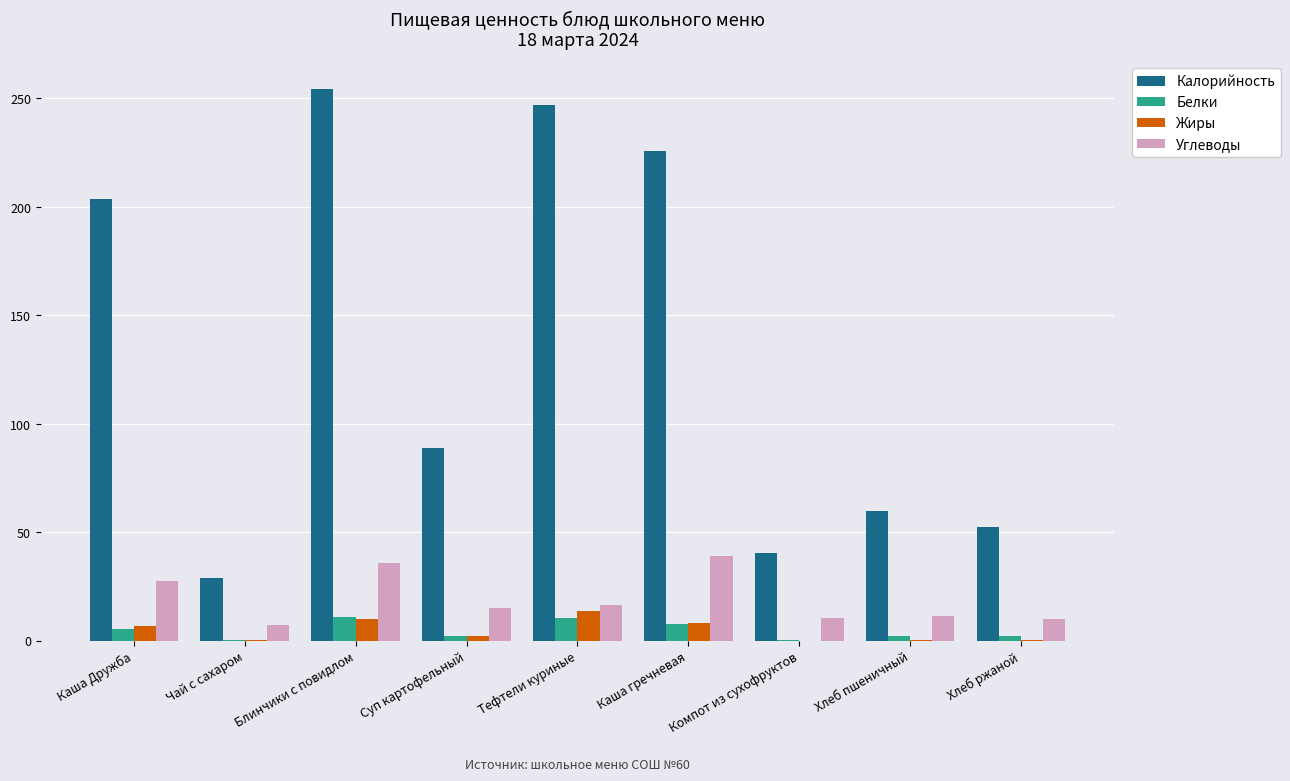

Between Тефтели куриные and Хлеб ржаной, which series saw the biggest shift?

Калорийность